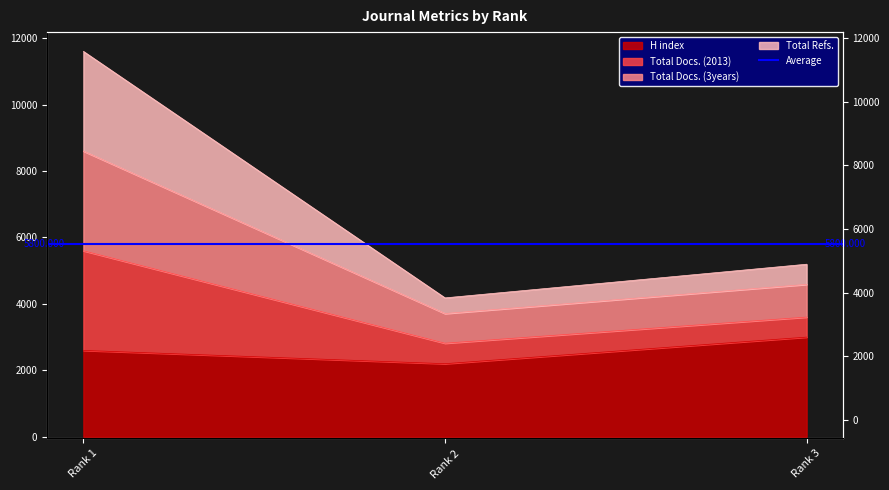

At how many categories does at least one series exceed 5801?

1